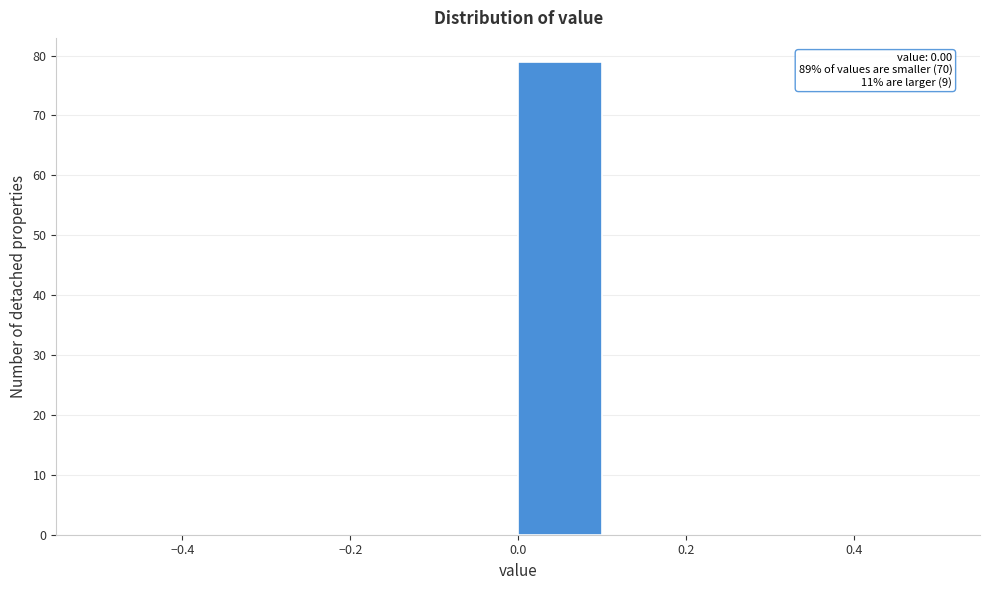

Over which range of the x-axis is the bar tallest?

0.0 to 0.1